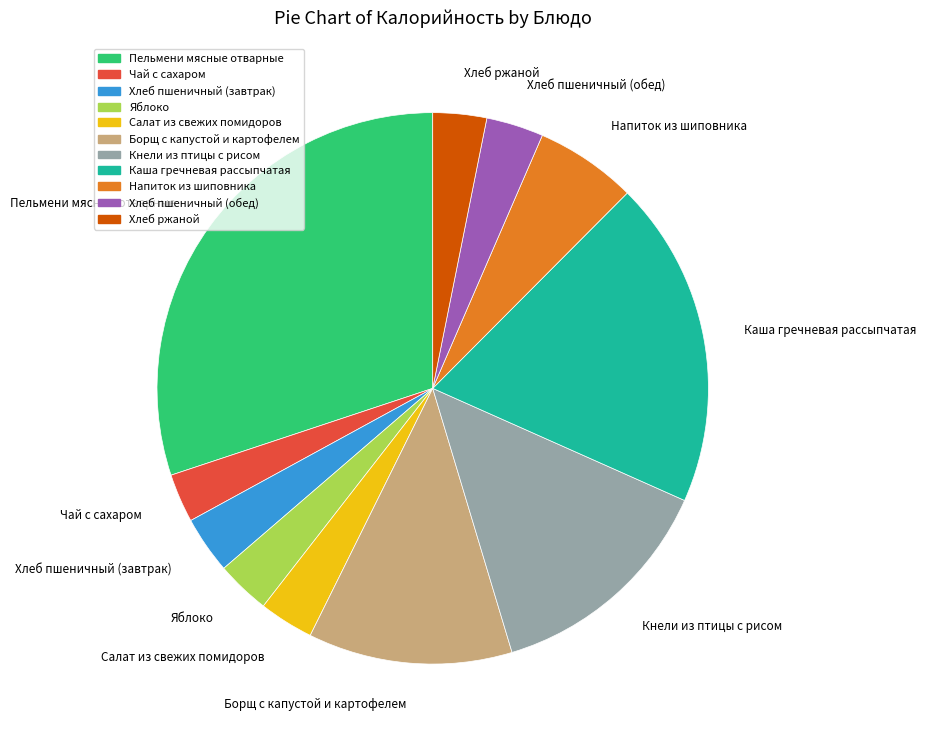

Approximately how many times larger is the value at Яблоко compared to Хлеб ржаной?

1.0